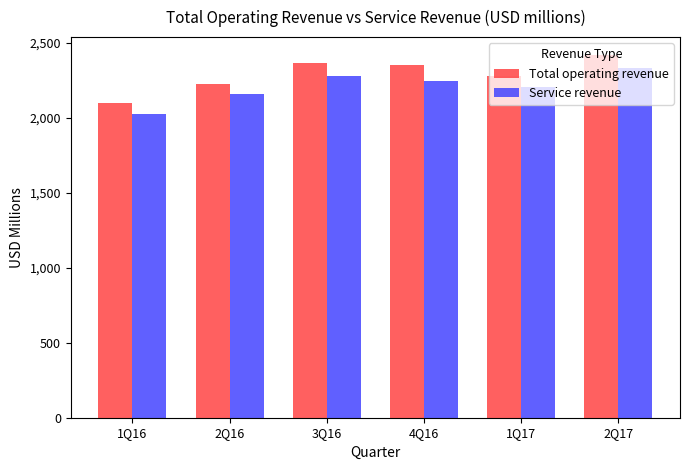

What is the total value across all series at 3Q16?

4638.1